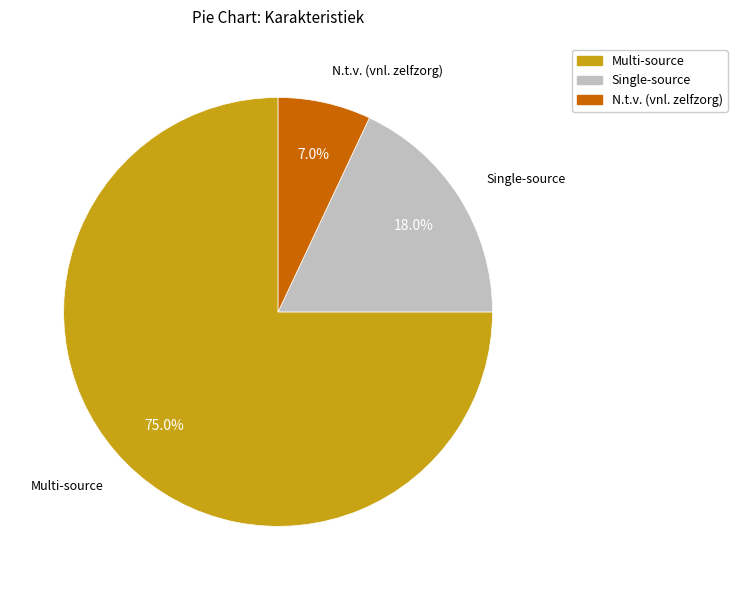

To the nearest percent, what percentage of the pie is Multi-source?

75%